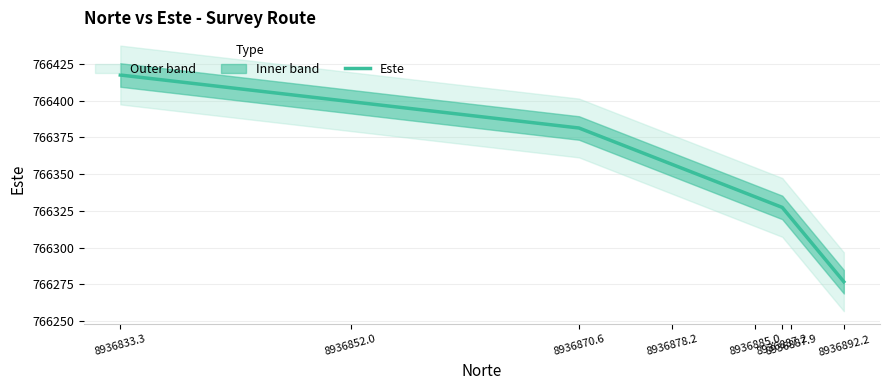

True or false: the data has more than 2 interior local peaks.

False